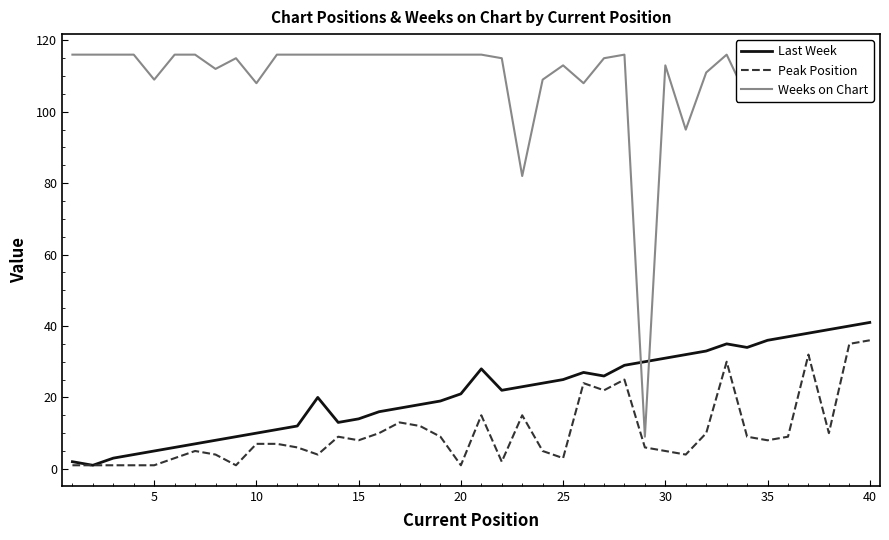

Reading left to right, transcribe all the data shown in this chart.

Last Week: 2	1	3	4	5	6	7	8	9	10	11	12	20	13	14	16	17	18	19	21	28	22	23	24	25	27	26	29	30	31	32	33	35	34	36	37	38	39	40	41
Peak Position: 1	1	1	1	1	3	5	4	1	7	7	6	4	9	8	10	13	12	9	1	15	2	15	5	3	24	22	25	6	5	4	10	30	9	8	9	32	10	35	36
Weeks on Chart: 116	116	116	116	109	116	116	112	115	108	116	116	116	116	116	116	116	116	116	116	116	115	82	109	113	108	115	116	9	113	95	111	116	104	106	111	116	106	116	111